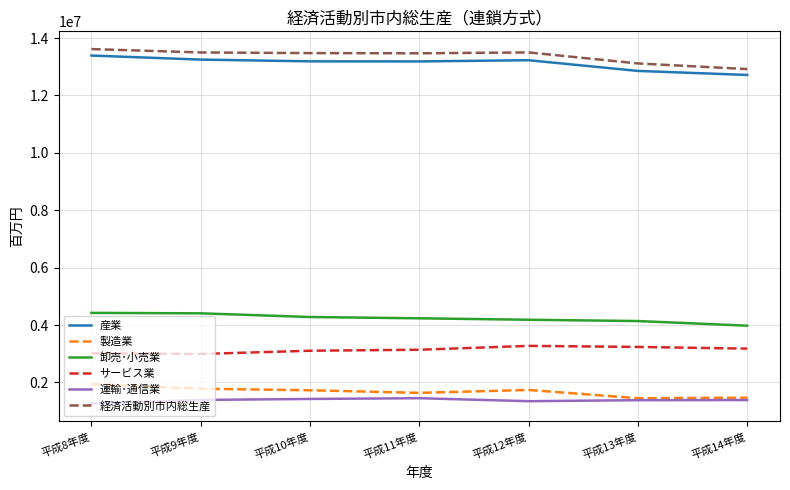

What is the smallest value displayed?

1260117